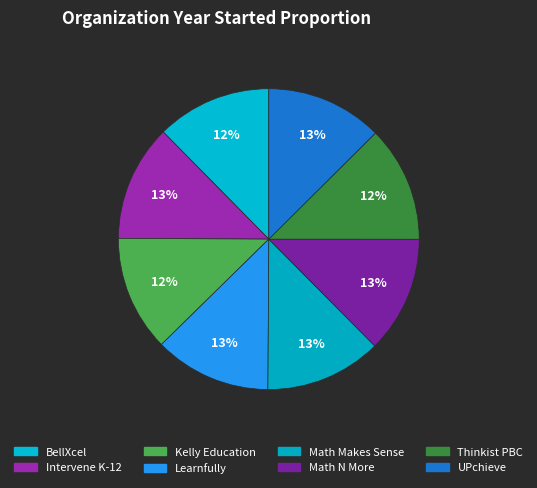

True or false: Math N More accounts for 13% of the total.

True